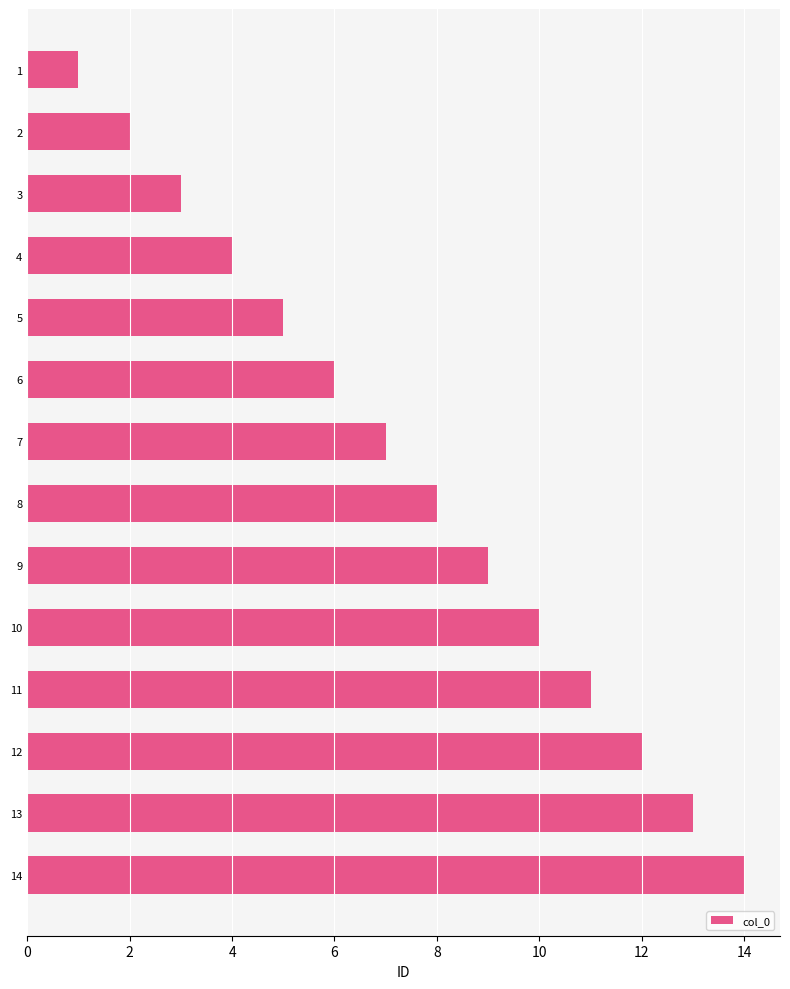

What is the difference between the maximum and minimum values?

13